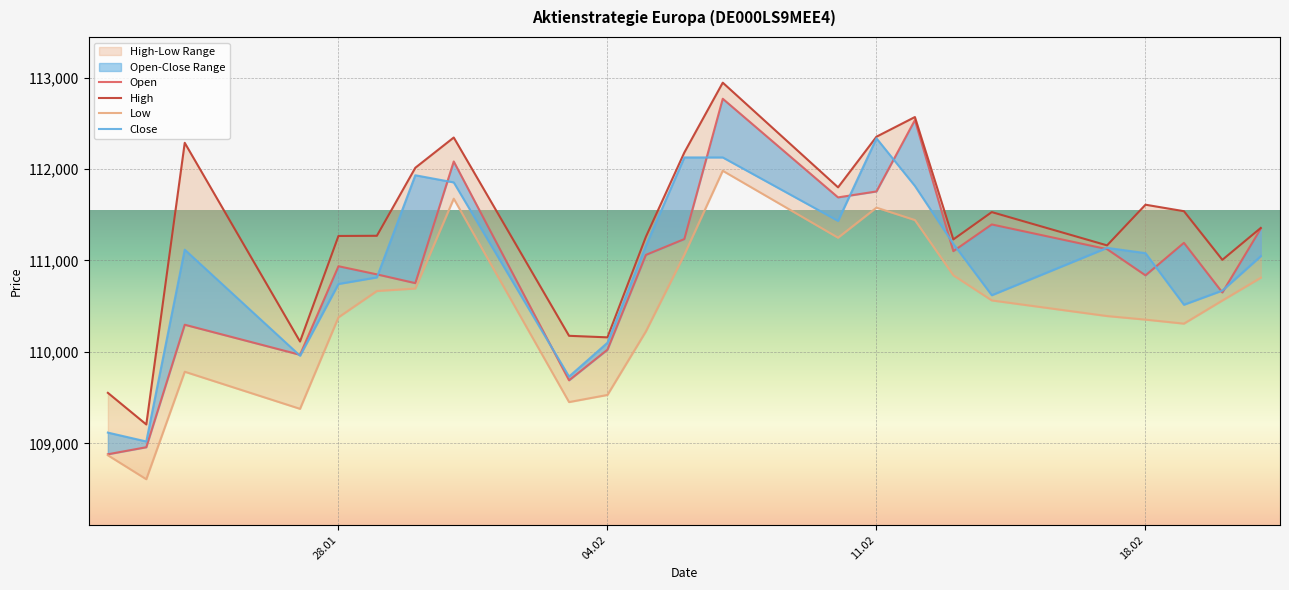

True or false: Close has more than 2 points higher than both neighbors.

True